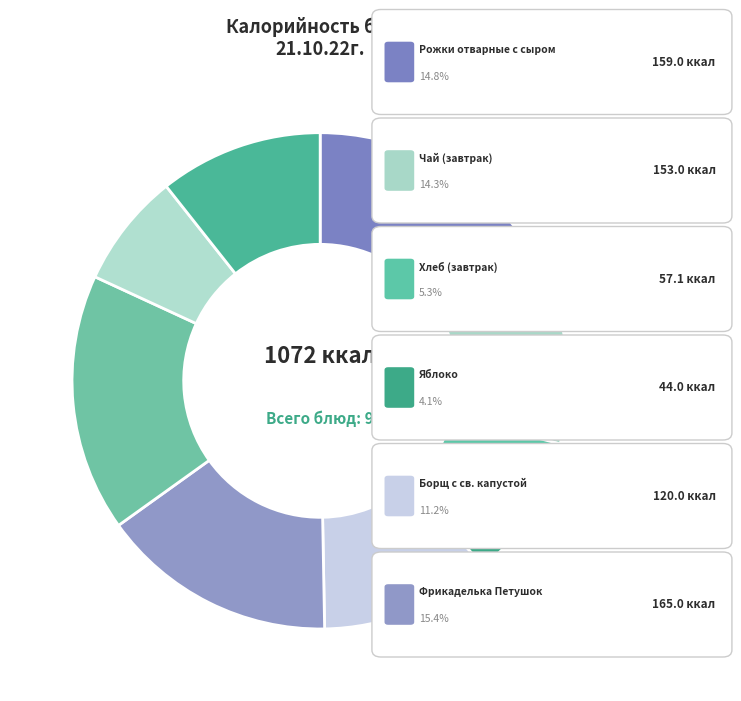

How many slices are in this pie chart?

9